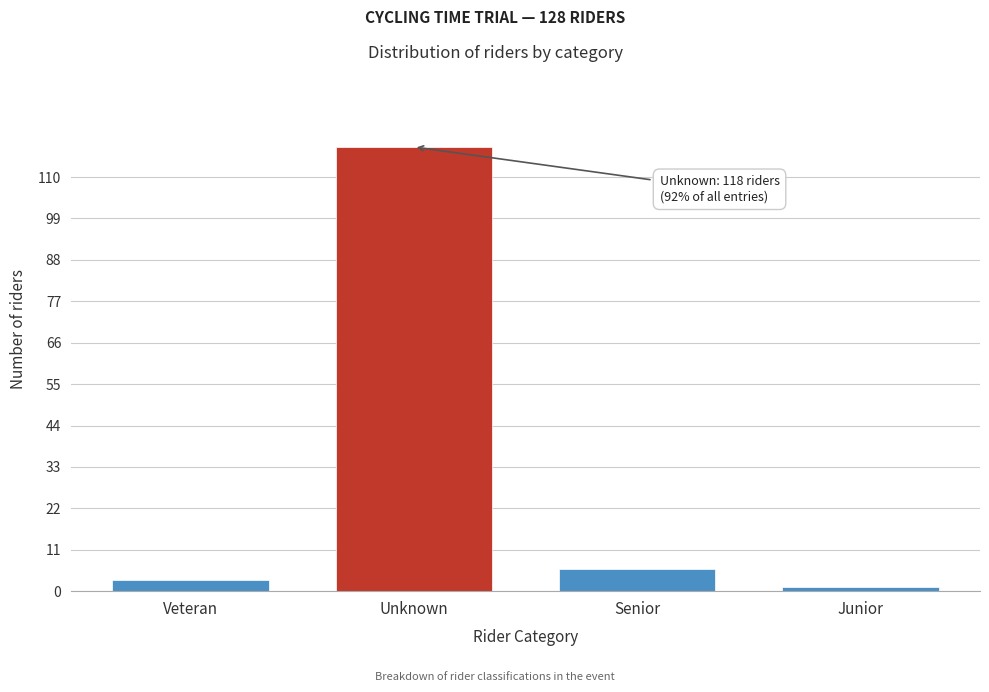

Reading left to right, extract all data points from this chart.

Veteran=3	Unknown=118	Senior=6	Junior=1